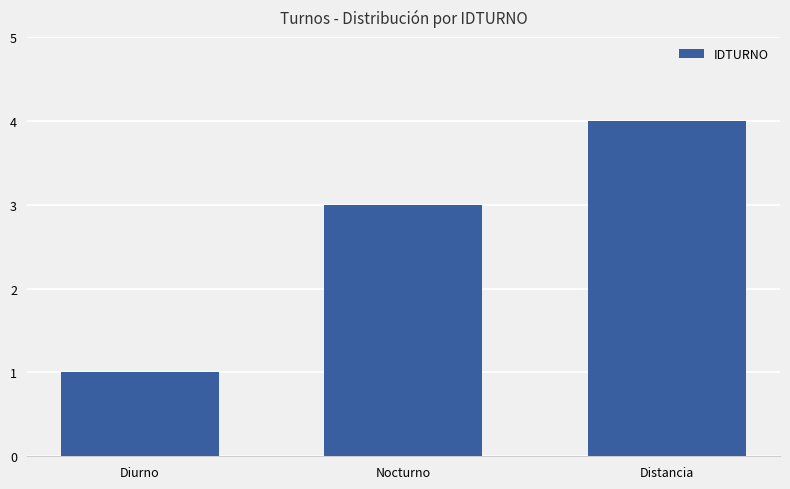

What is the minimum value shown in the chart?

1